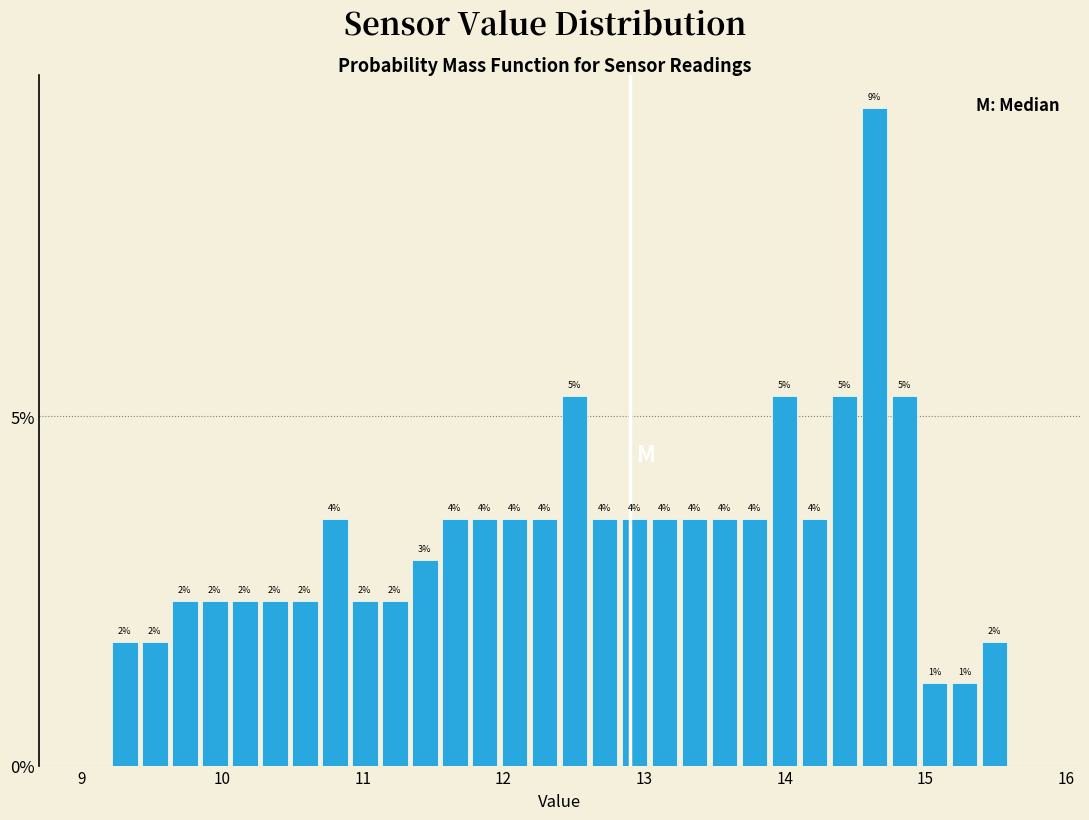

Around what value on the x-axis is the tallest bar? Give the approximate position of its centre, as read against the axis.

14.6